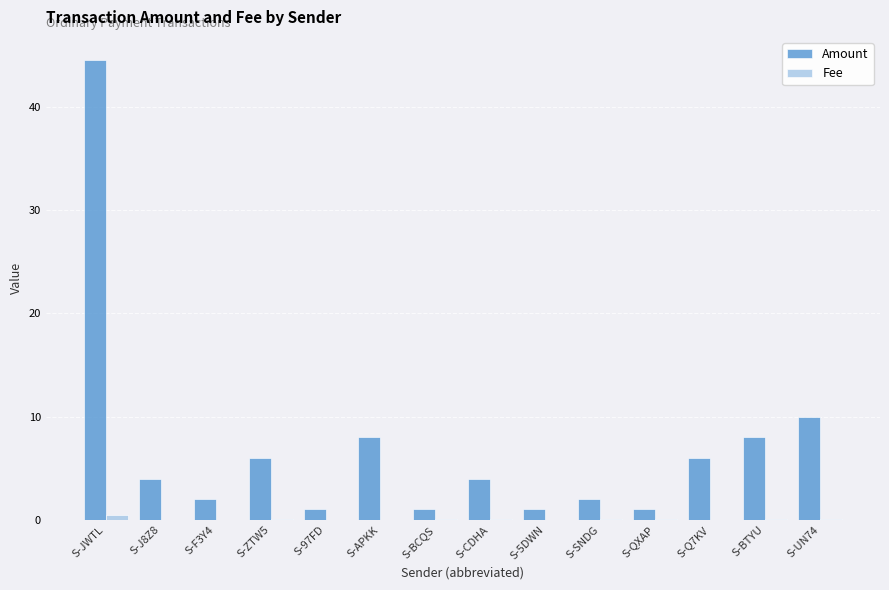

What is the maximum value for Amount?

44.6